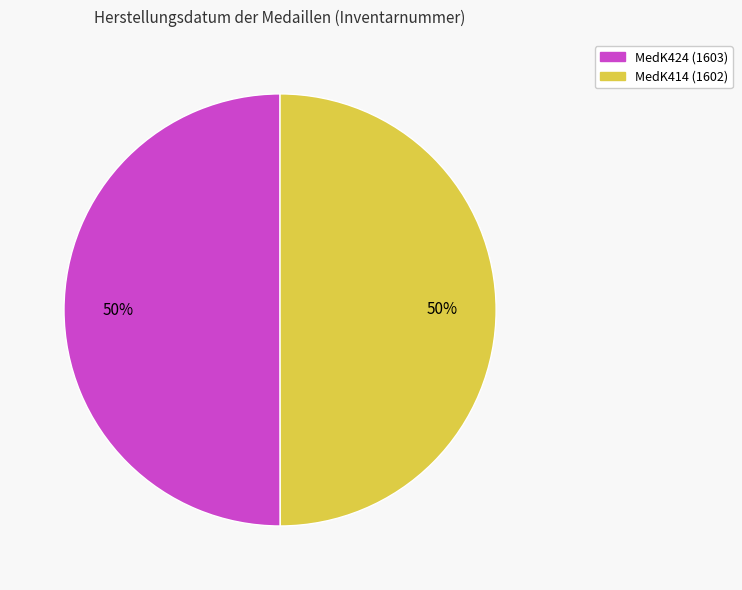

To the nearest percent, what percentage of the pie is MedK424?

50%